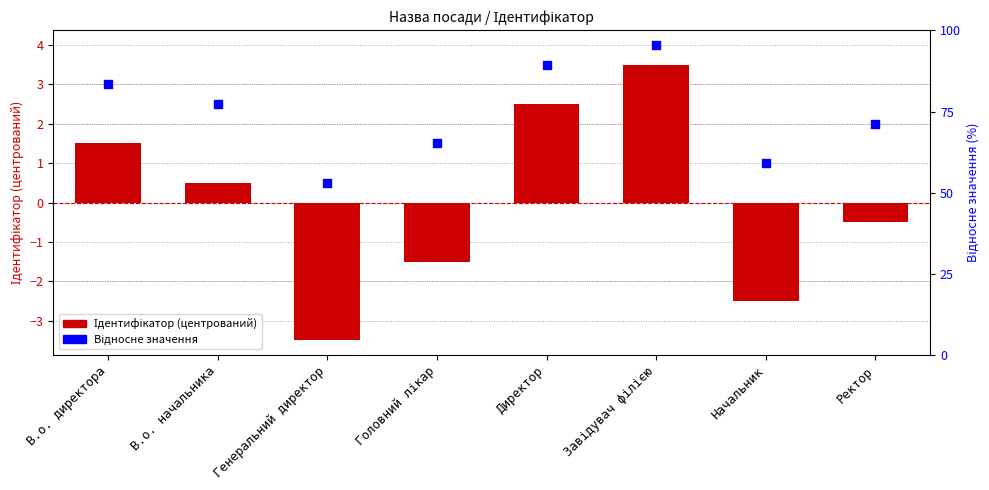

Which series has the largest total across all categories?

Відносне значення